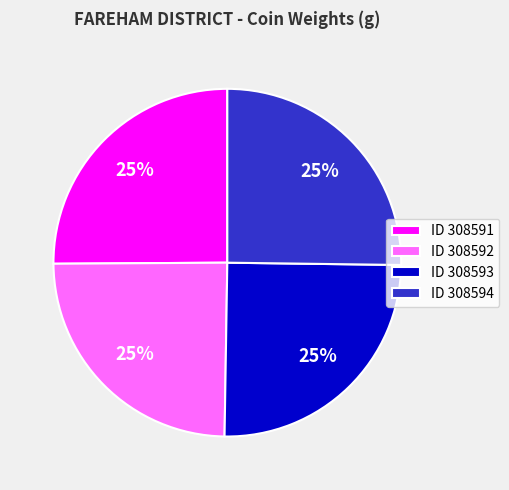

True or false: ID 308593 accounts for 25% of the total.

True